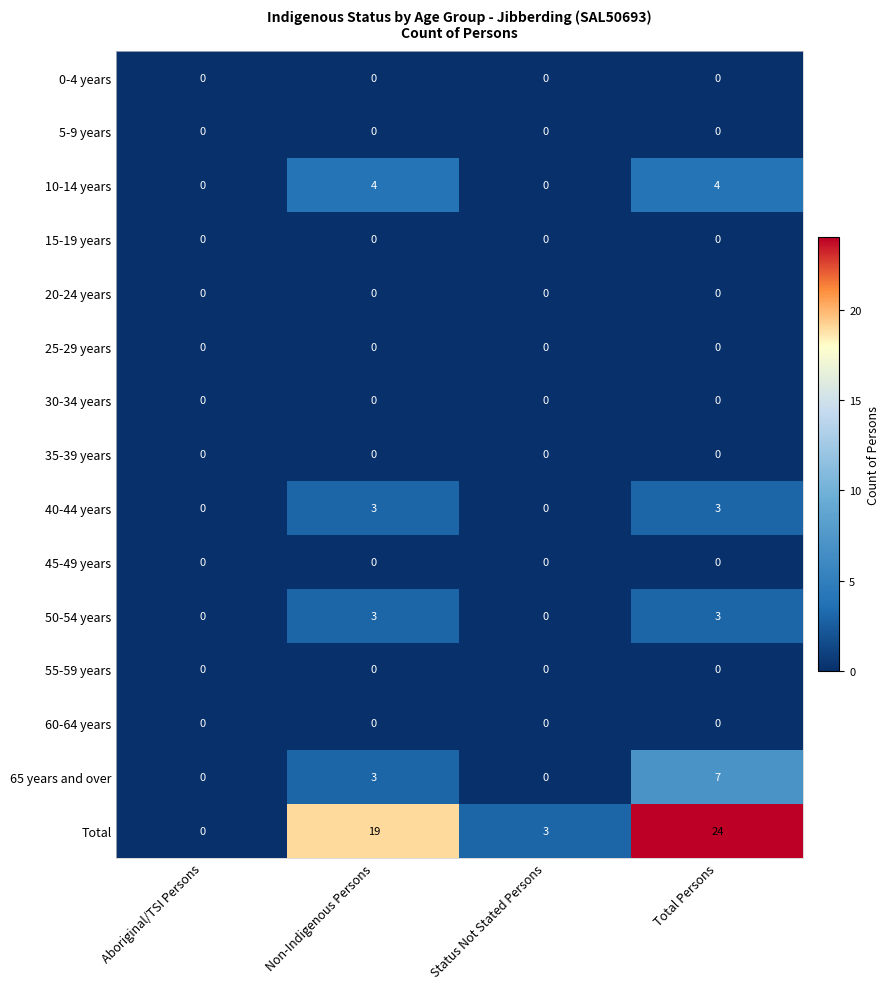

At how many categories does at least one series exceed 1?

3